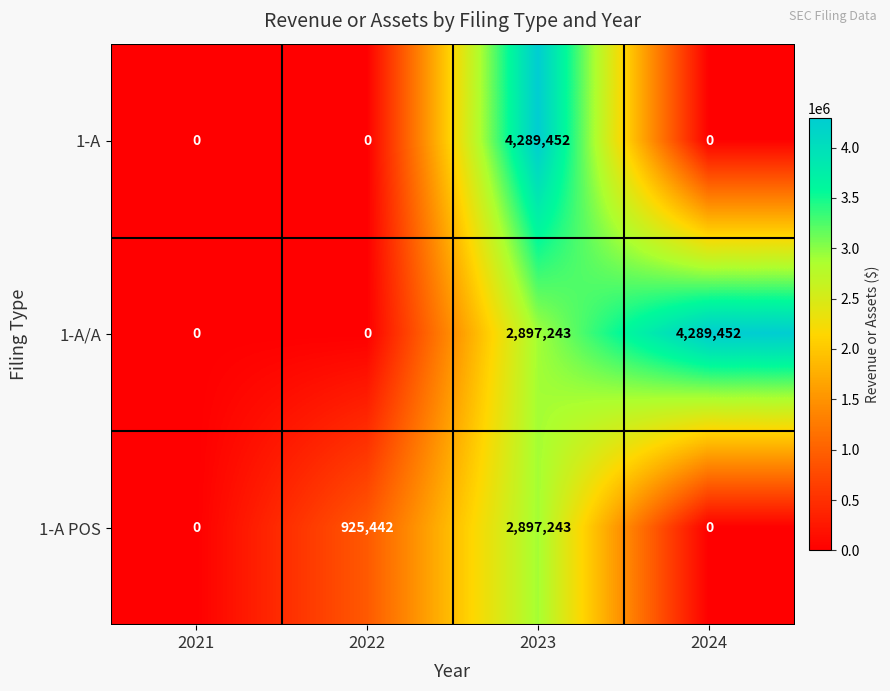

What is the average value of the 1-A series?

1072363